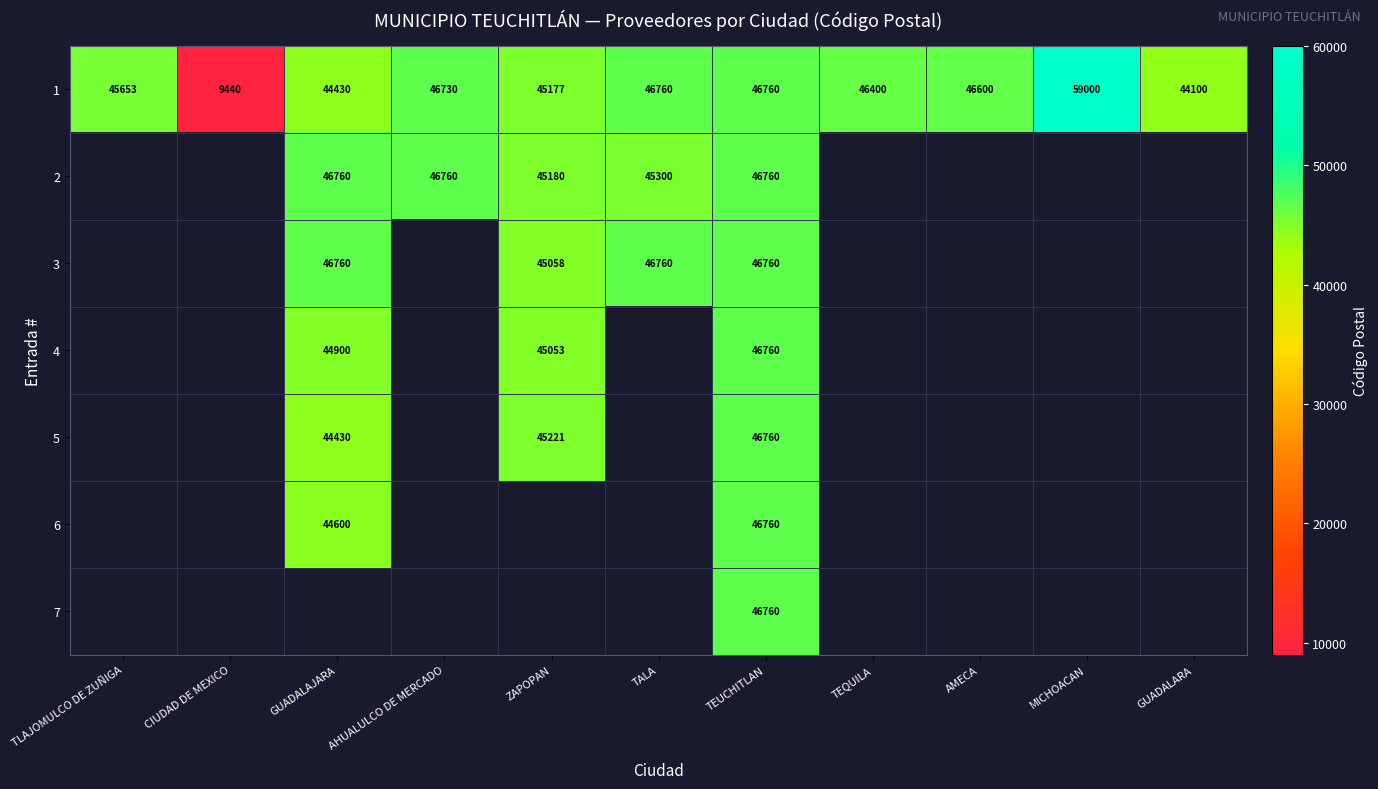

What is the difference between the 1 values at GUADALARA and TEQUILA?

2300